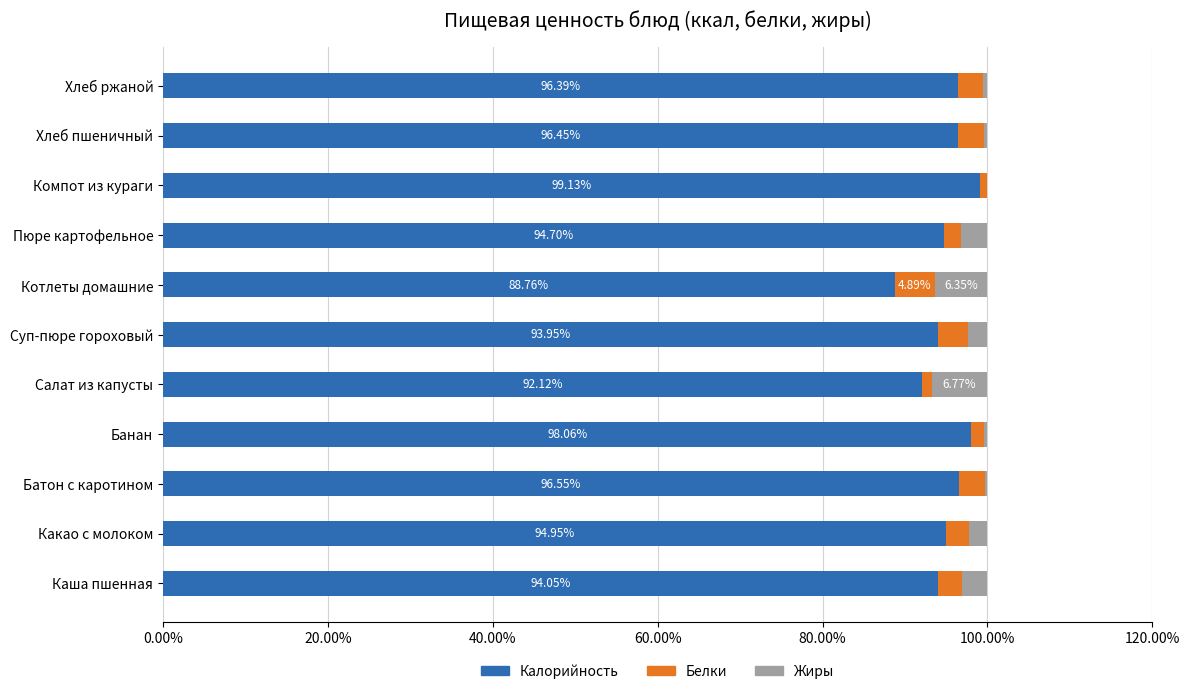

What is the sum of all Калорийность values?

1045.1